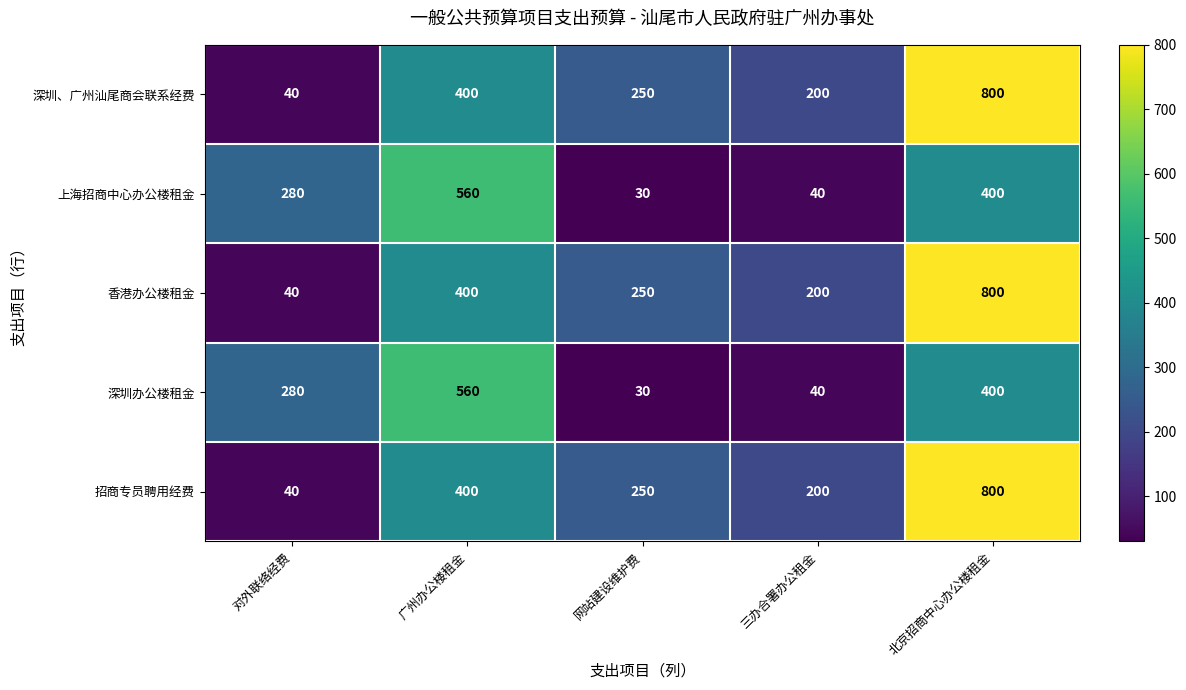

Where is 招商专员聘用经费 nearest to the value 420?

广州办公楼租金